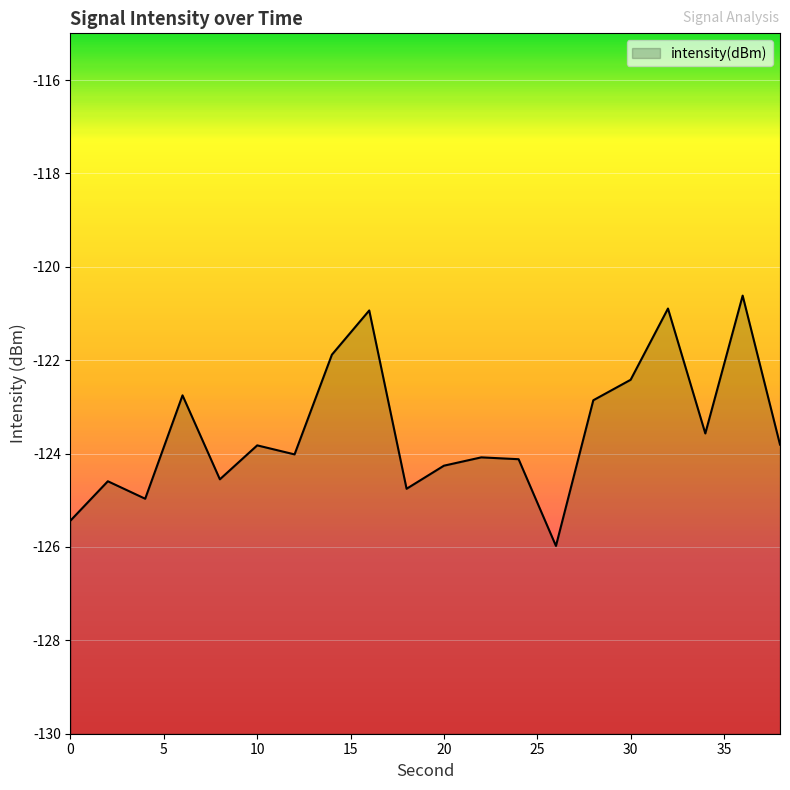

What is the change in value from 0 to 4?

+0.5